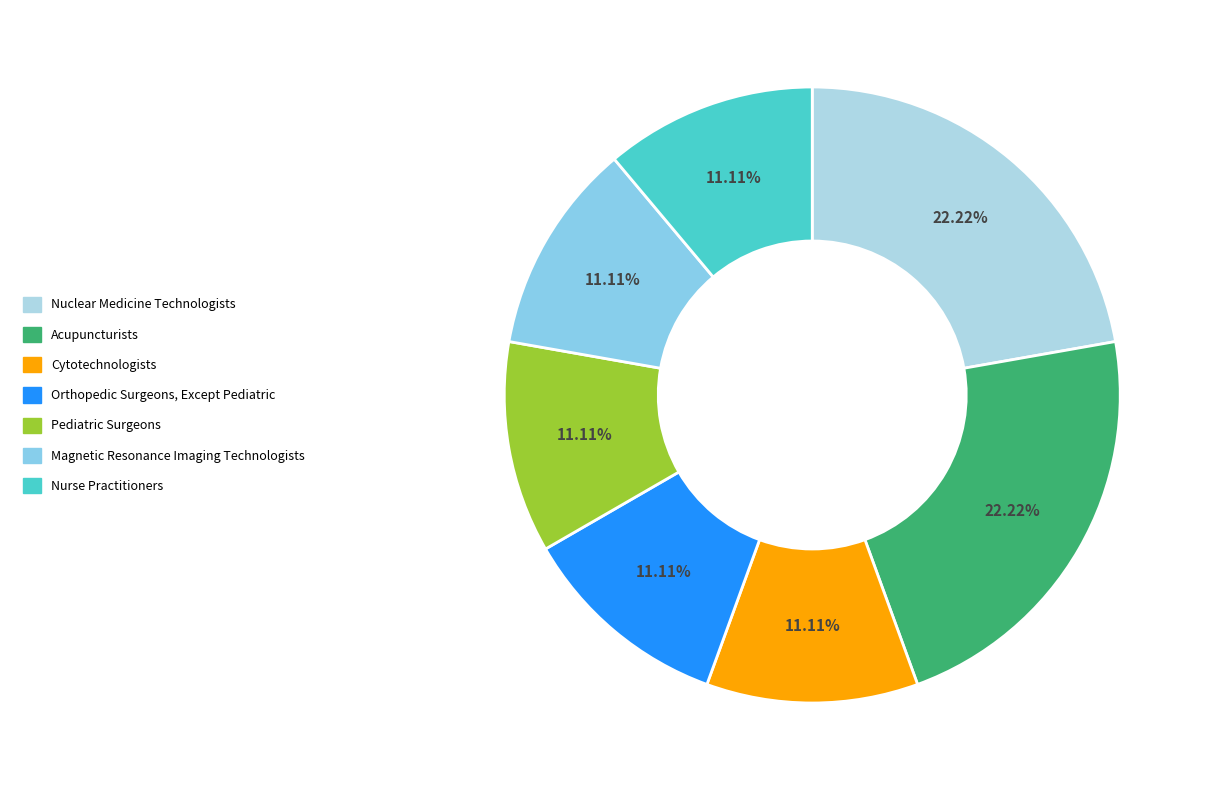

How many slices are in this pie chart?

7